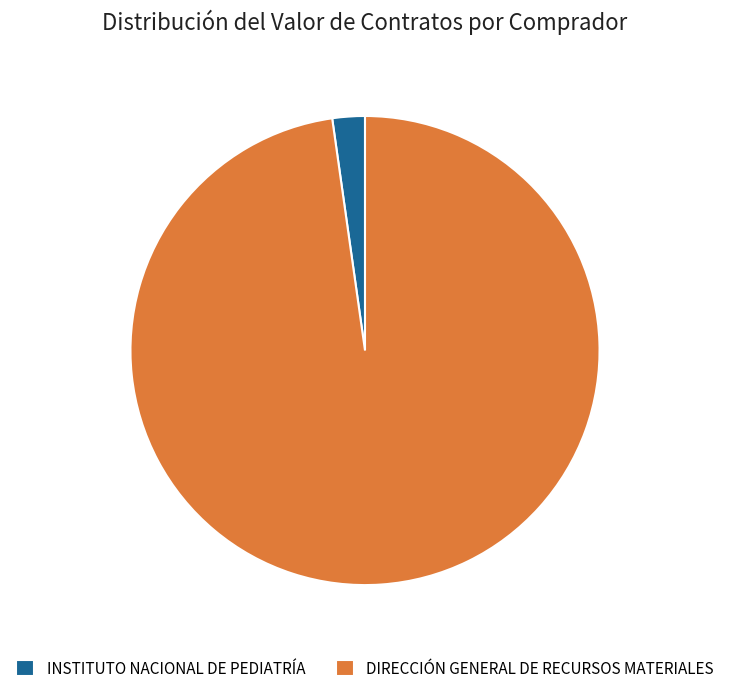

Does DIRECCIÓN GENERAL DE RECURSOS MATERIALES represent more than half of the total?

Yes